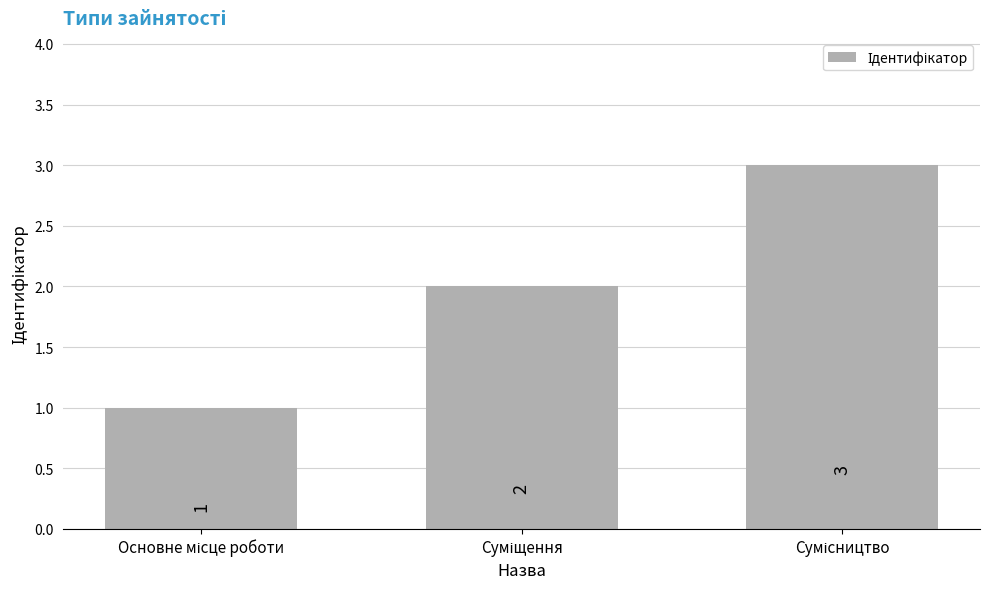

What is the maximum value shown in the chart?

3